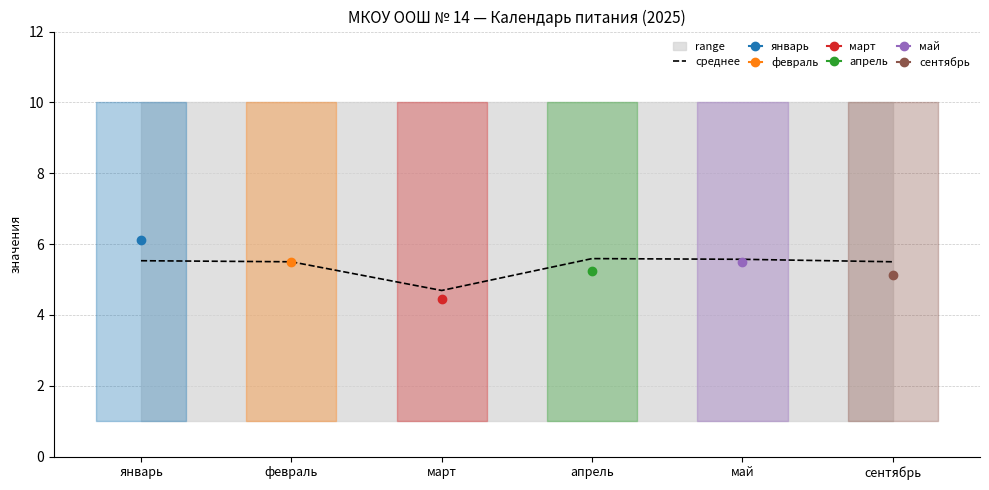

What is the label of the 6th point from the left?

сентябрь